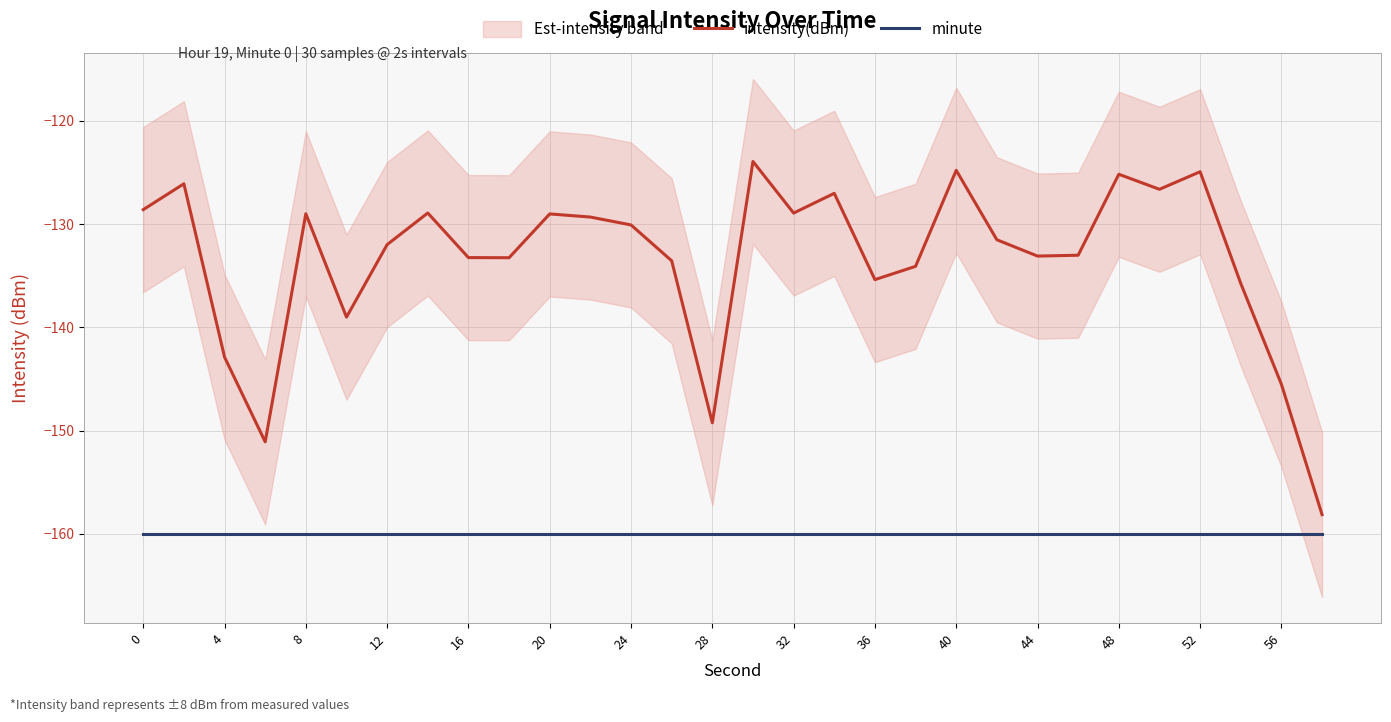

True or false: intensity(dBm) and minute cross at least once.

False